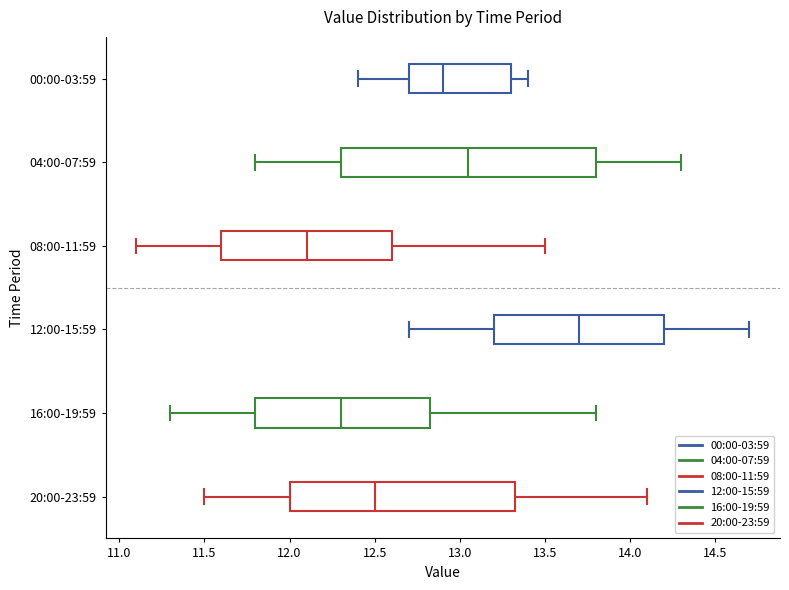

Comparing the boxes themselves (not the whiskers), which one is the widest?

04:00-07:59